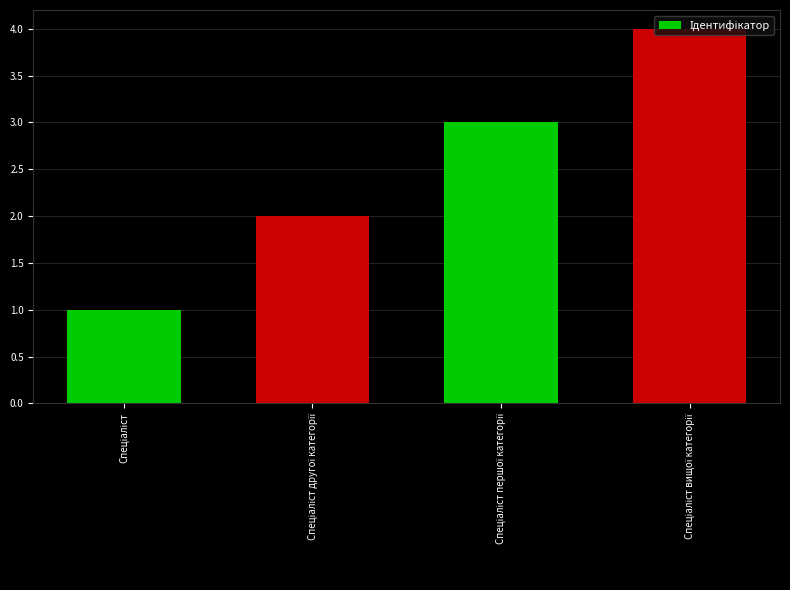

What is the value of the 1st bar from the left?

1